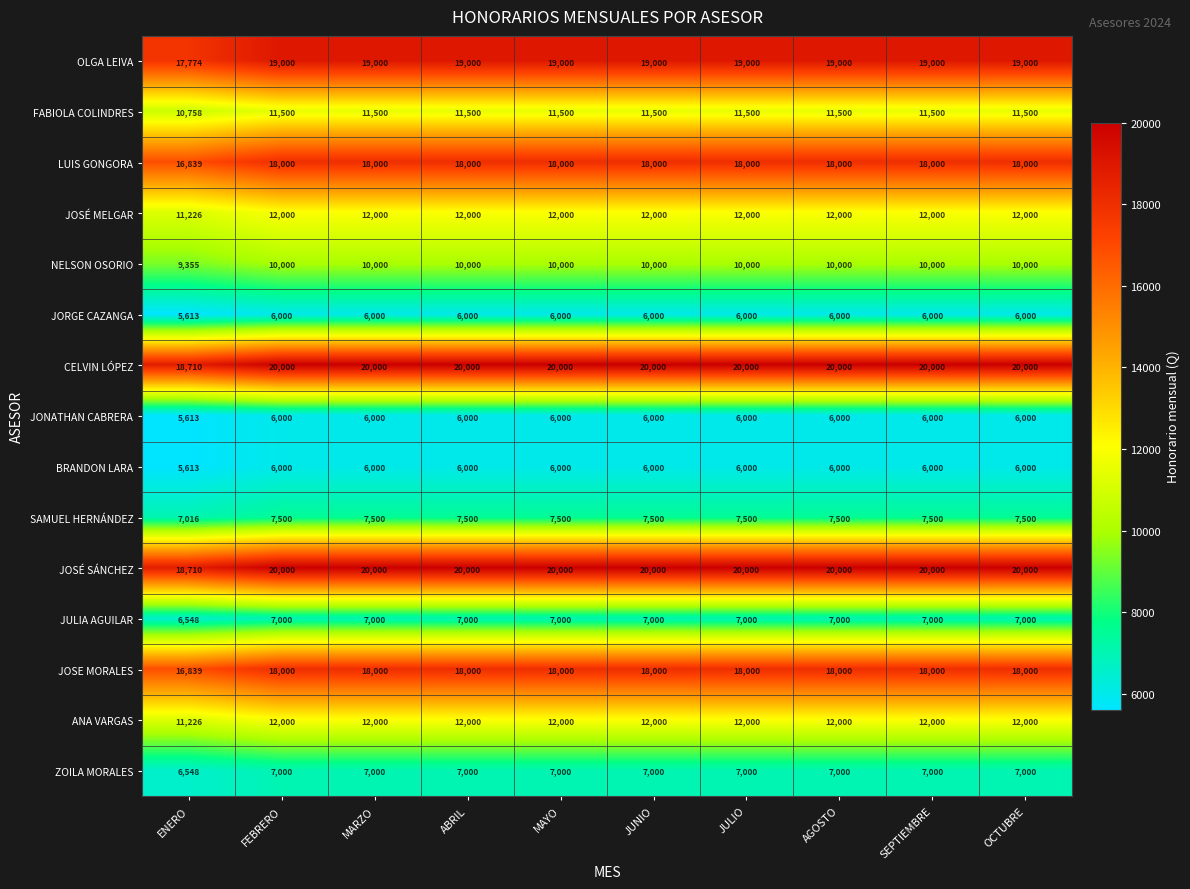

What is the difference between the highest and lowest values at SEPTIEMBRE?

14000